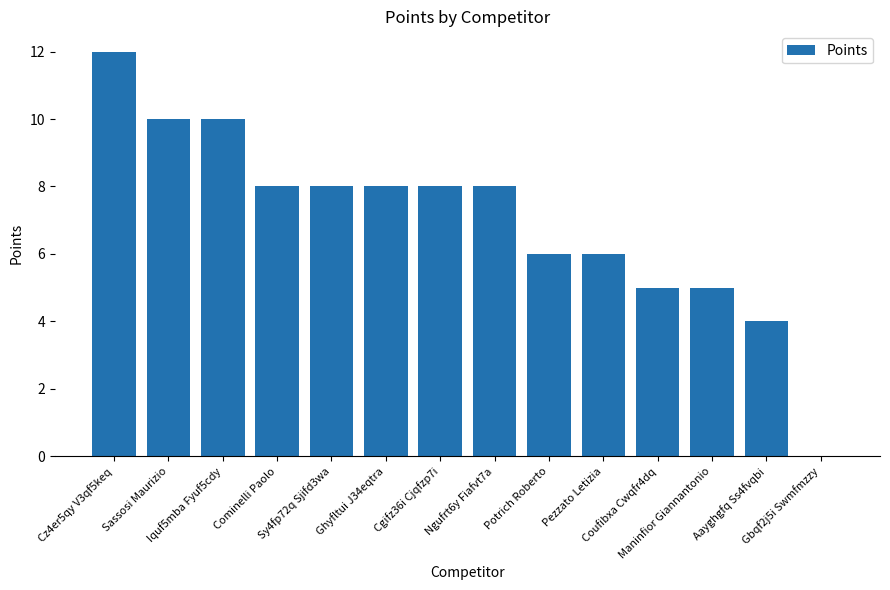

What value does the data have at Maninfior Giannantonio, to the nearest 5?

5